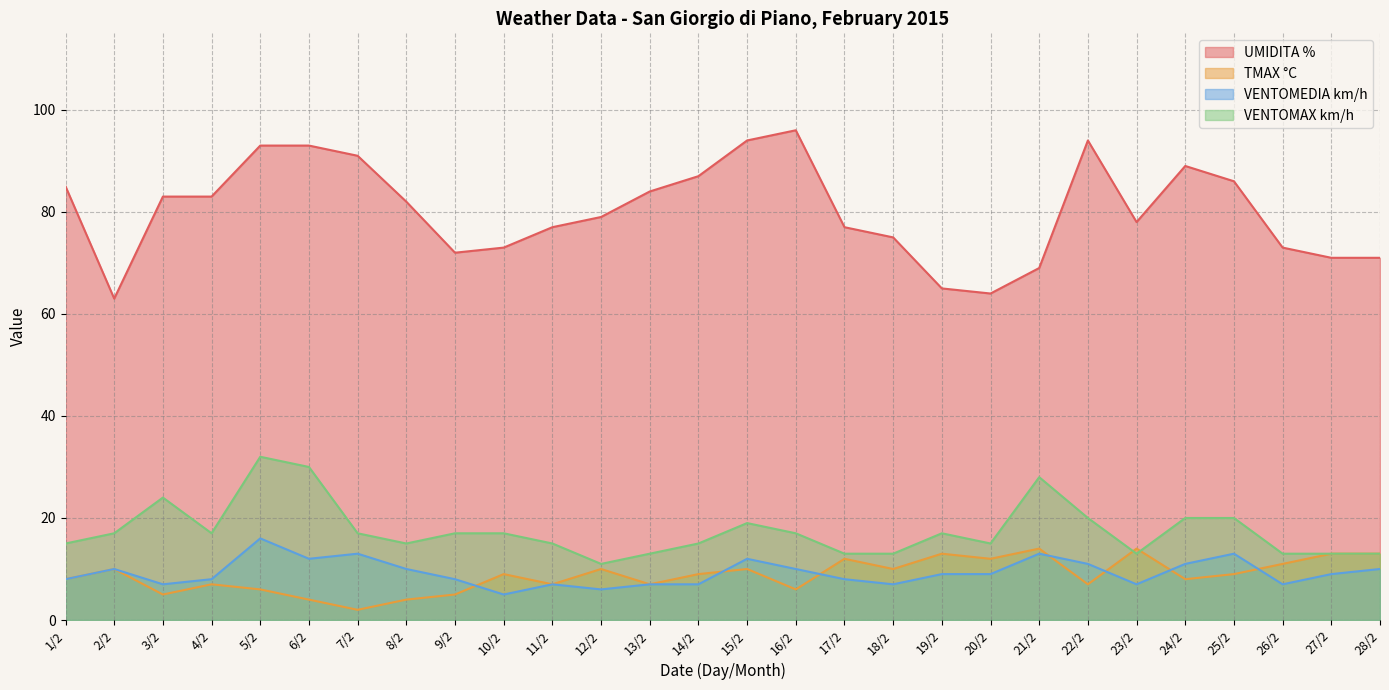

Is it true that UMIDITA % equals 71 at 27/2?

True